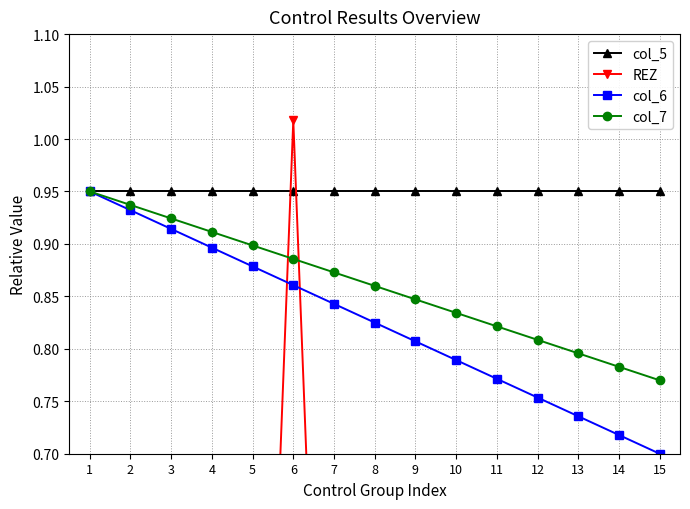

The value of col_7 at 1 is 0.3. True or false?

False